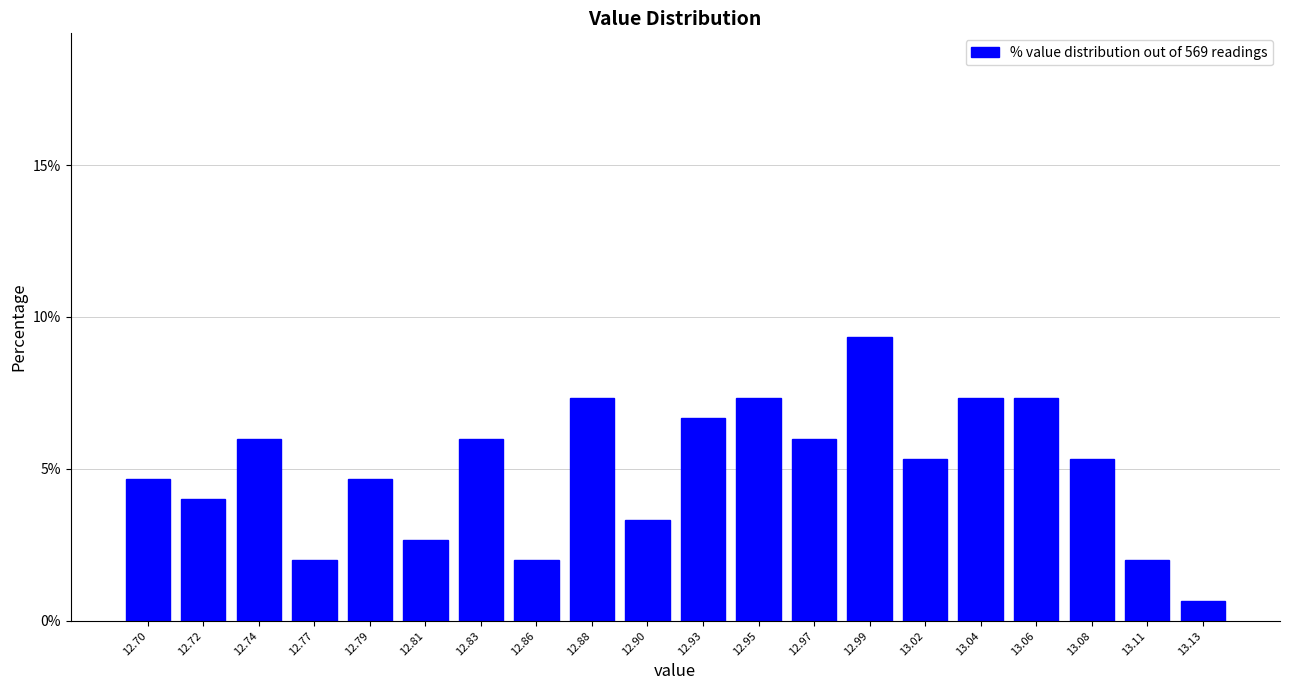

Reading left to right, list all the values displayed in this chart.

12.70=4.7	12.72=4.0	12.74=6.0	12.77=2.0	12.79=4.7	12.81=2.7	12.83=6.0	12.86=2.0	12.88=7.3	12.90=3.3	12.93=6.7	12.95=7.3	12.97=6.0	12.99=9.3	13.02=5.3	13.04=7.3	13.06=7.3	13.08=5.3	13.11=2.0	13.13=0.7